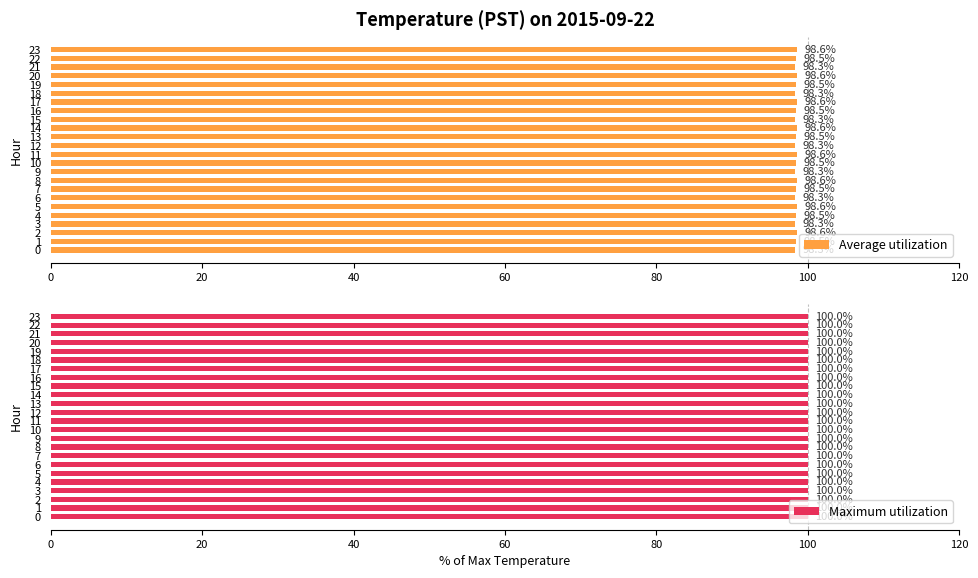

The value of Average utilization at 14 is 175.2. True or false?

False